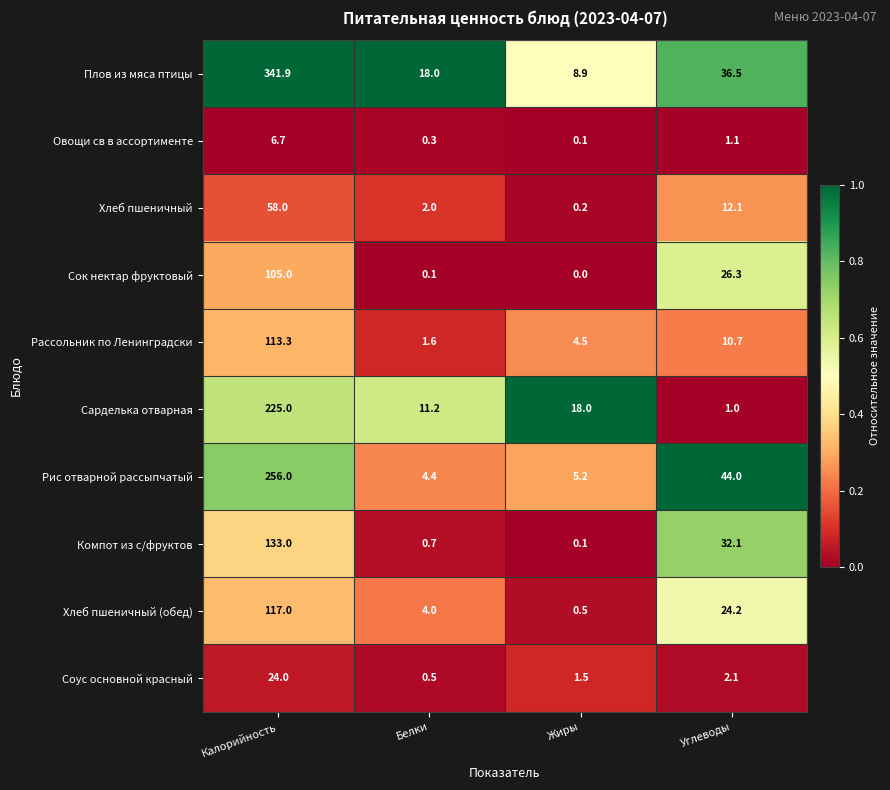

What is the total value across all series at Углеводы?

190.1